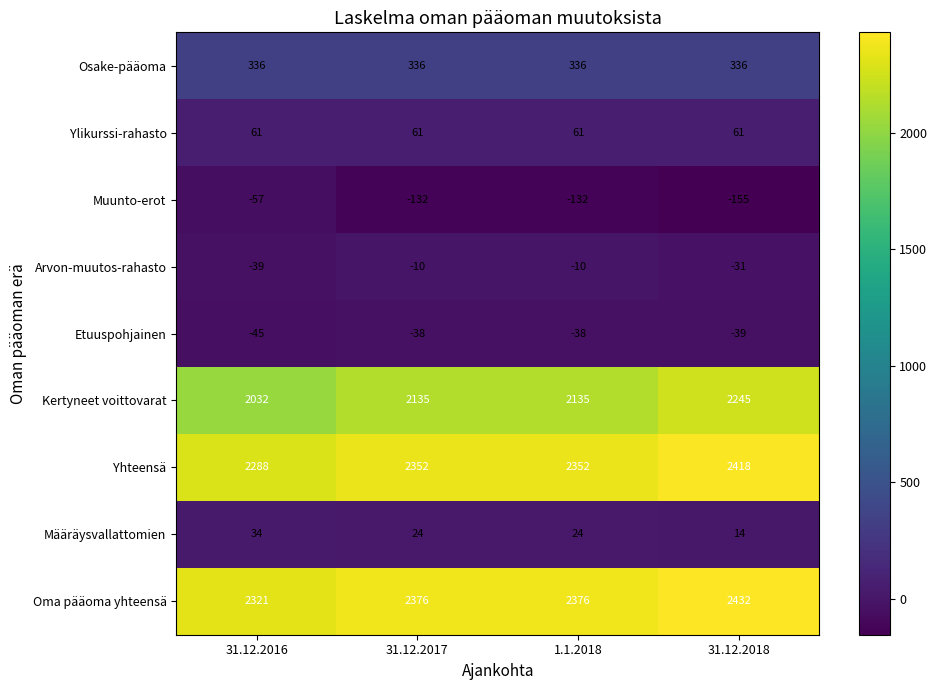

How many Yhteensä values are between 2352 and 2418?

3